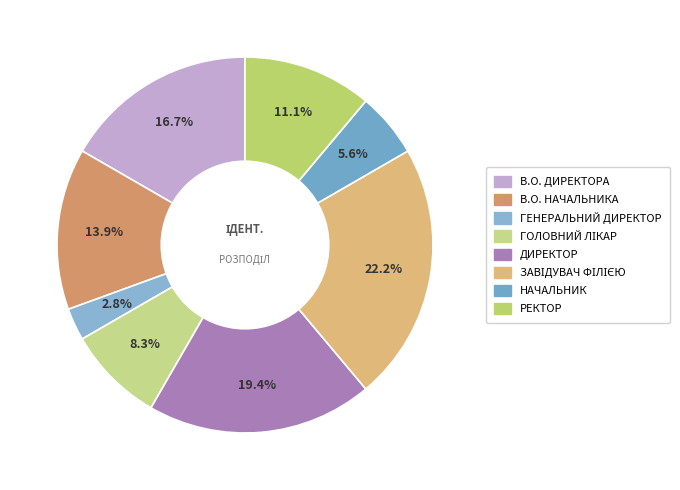

To the nearest percent, what is the difference between the largest and smallest slice percentages?

19%